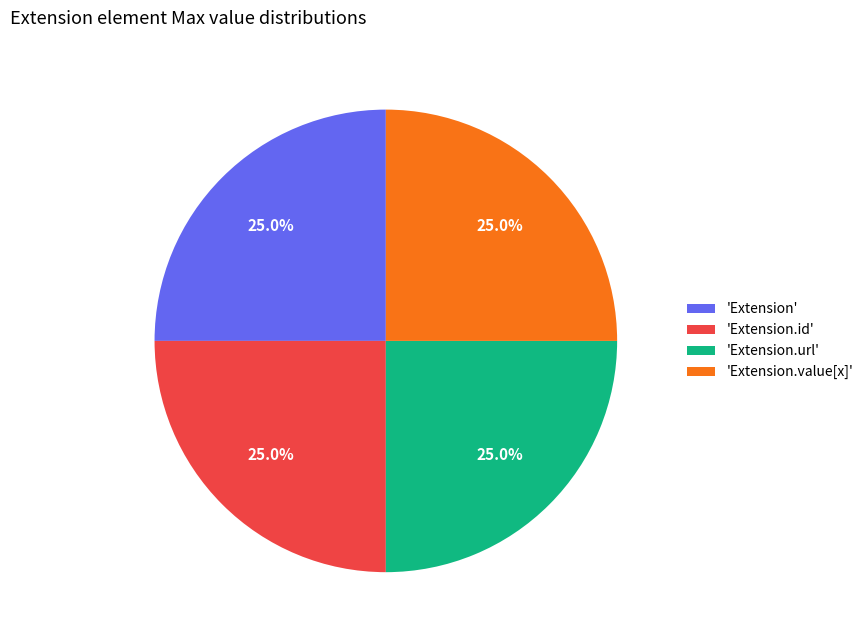

How many slices are in this pie chart?

4